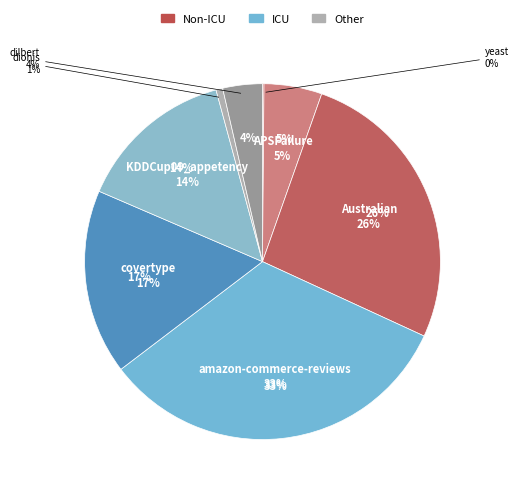

Does 5 account for over 50% of the chart?

No